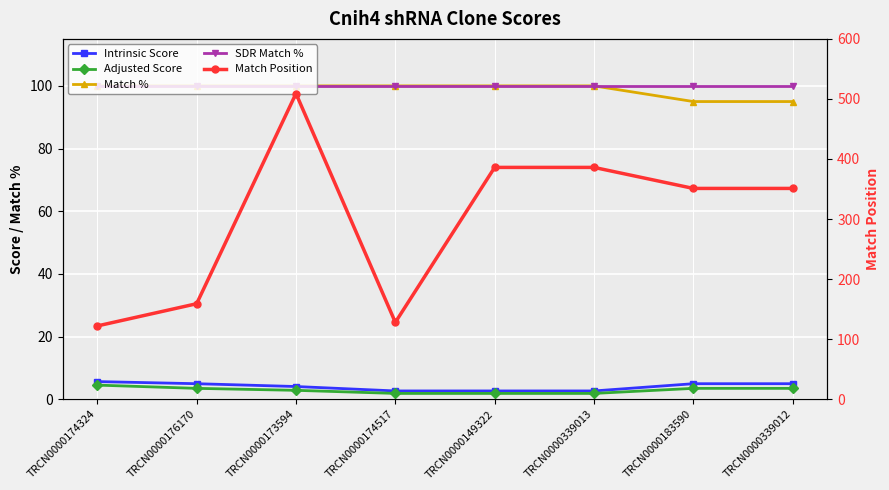

What is the total value across all series at TRCN0000183590?

554.4